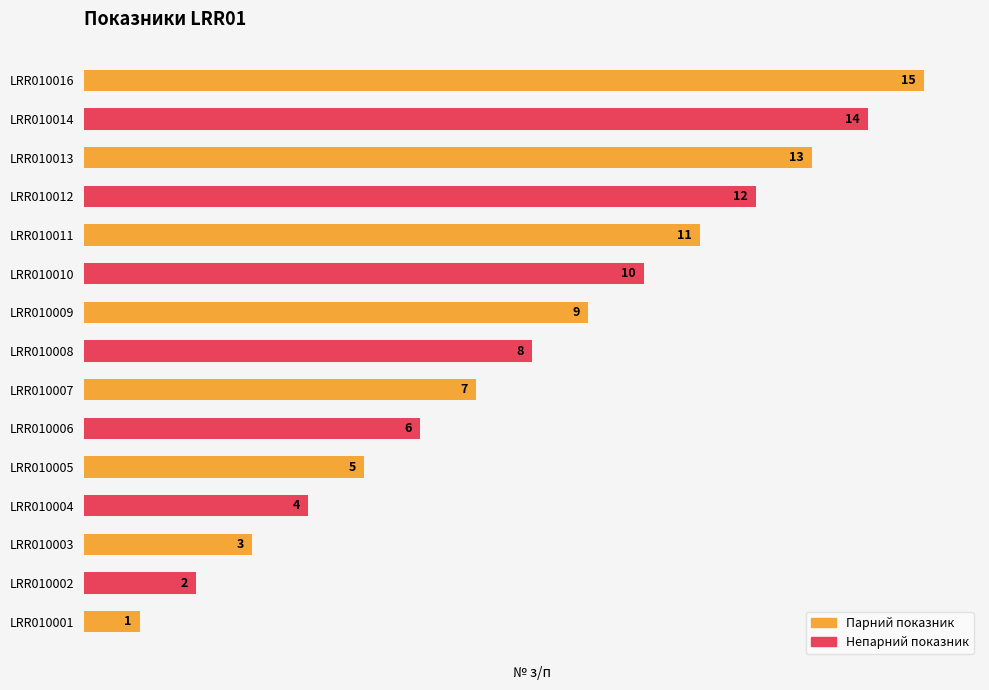

How many series are shown in this chart?

1